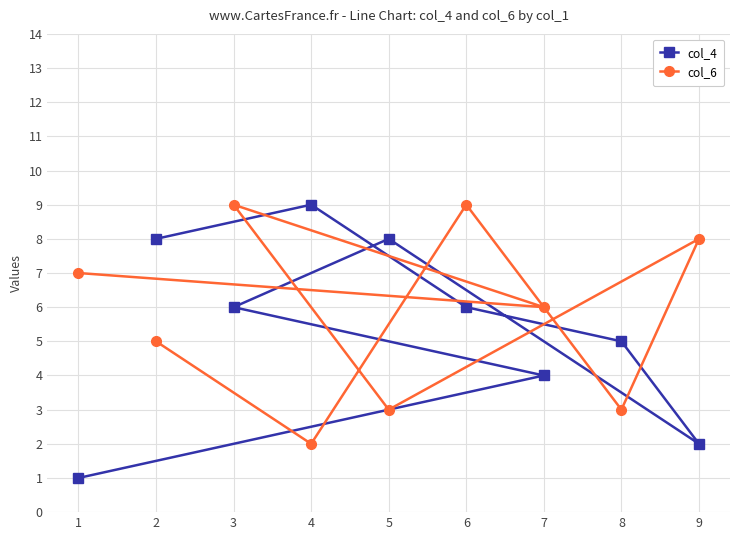

Between 6 and 8, which is larger?

6